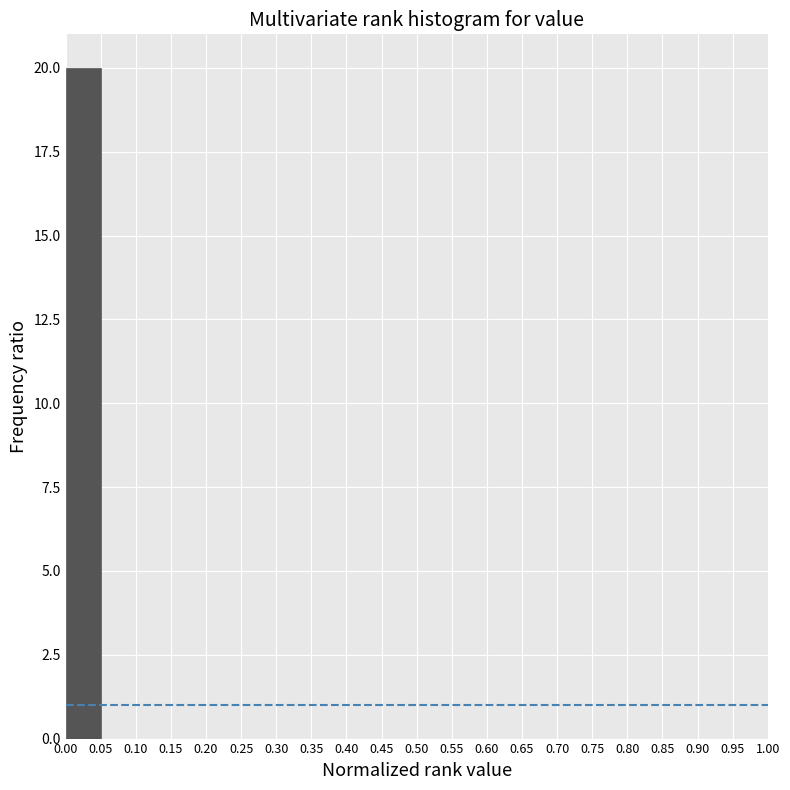

Over which range of the x-axis is the bar tallest?

0.00 to 0.05